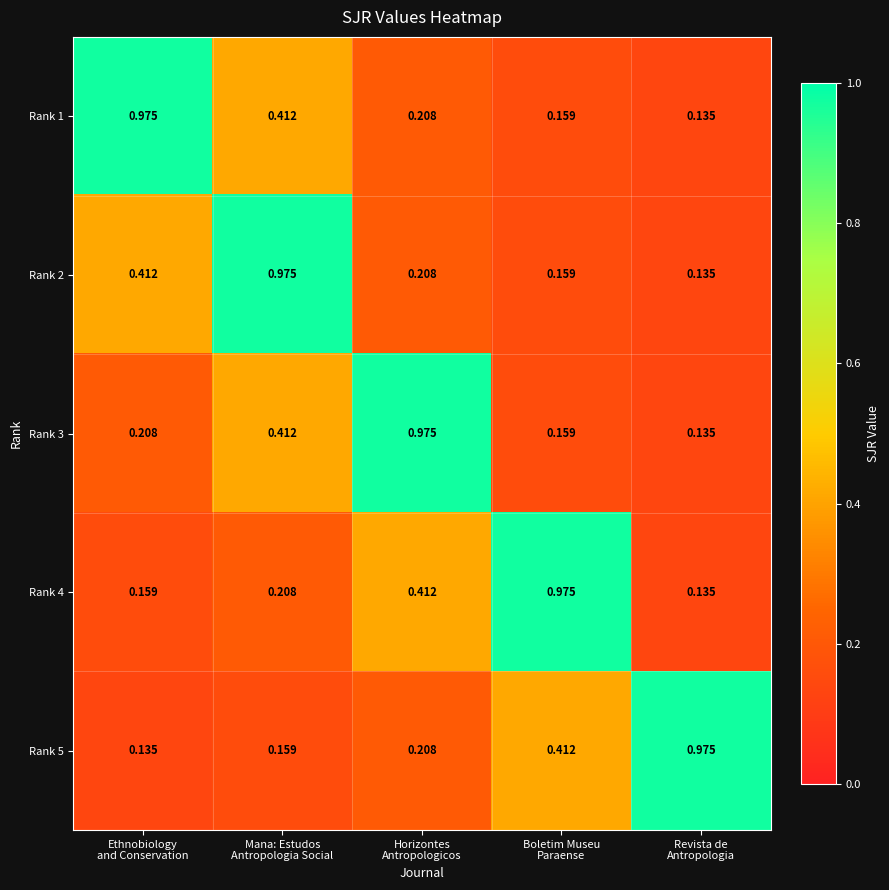

What is the total value across all series at Horizontes
Antropologicos?

2.0